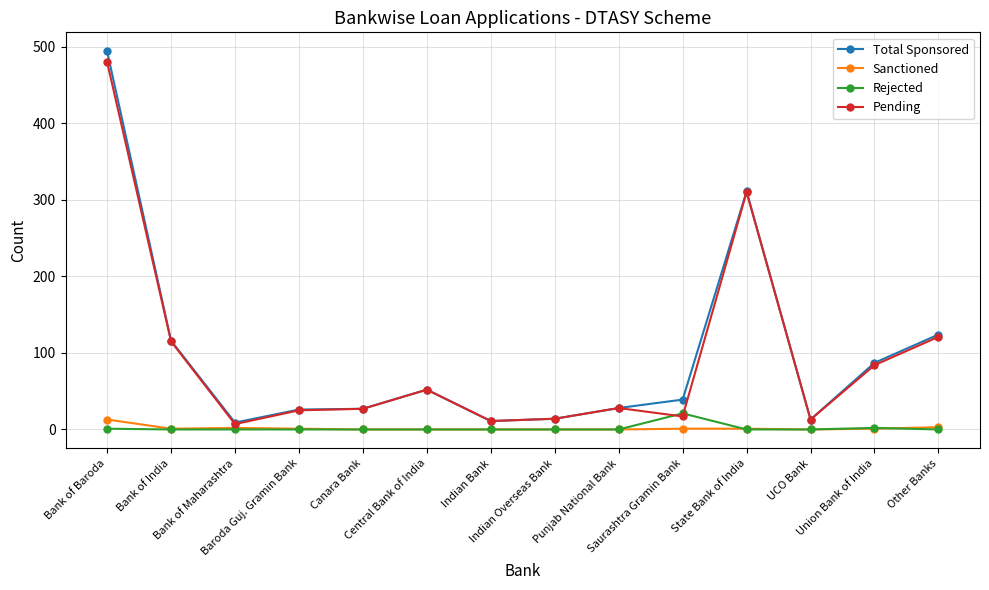

What is the maximum value for Sanctioned?

13